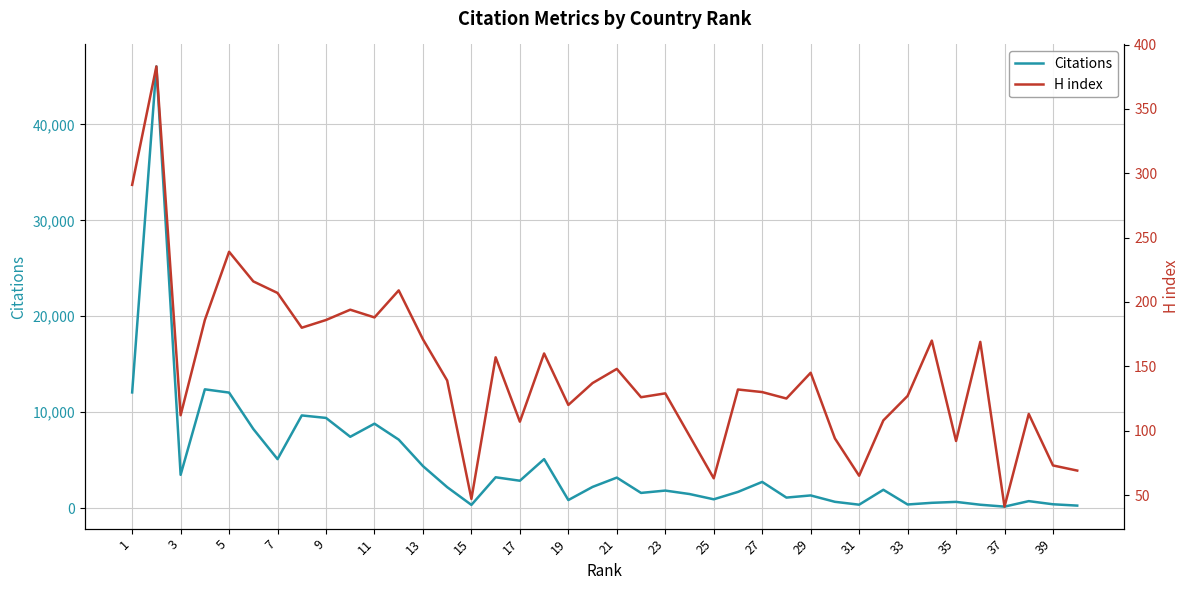

True or false: H index and Citations cross at least once.

False